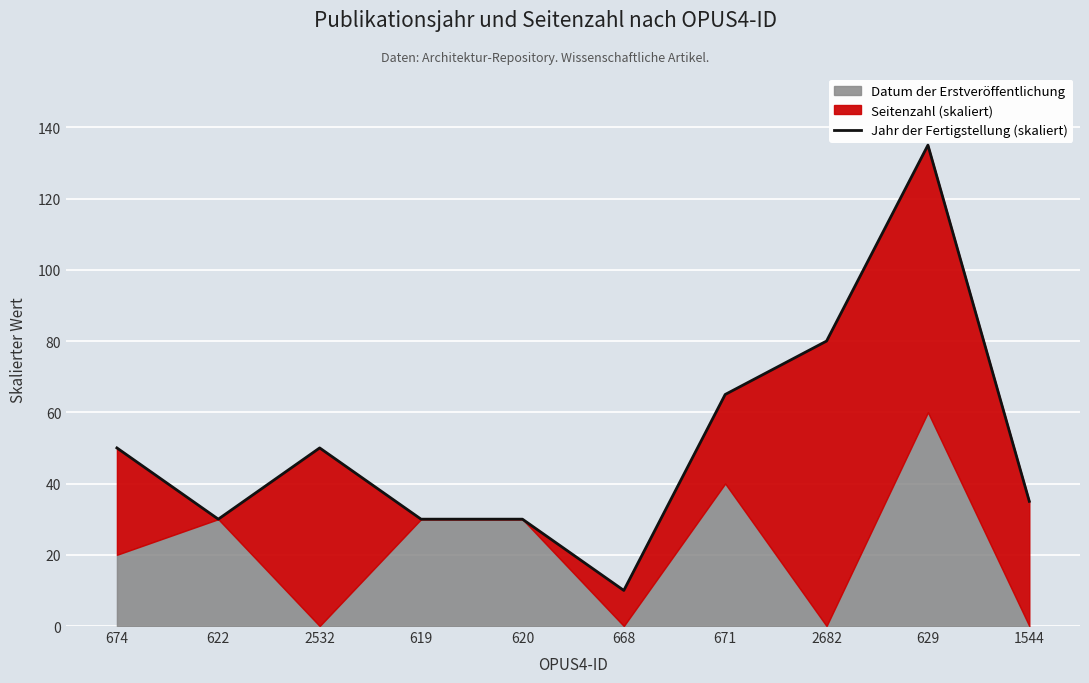

What is the average value?

52